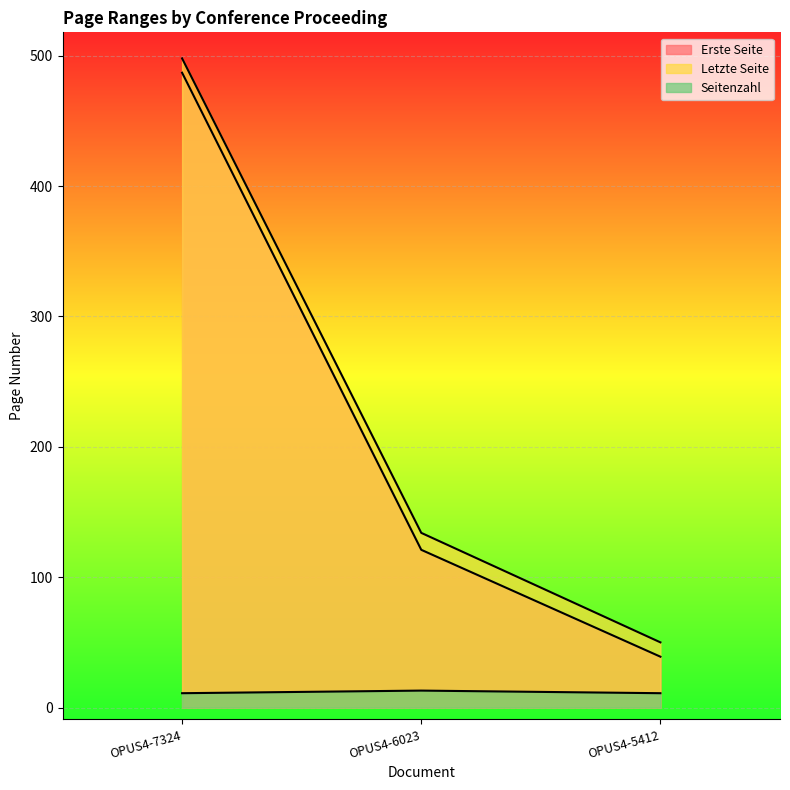

Reading right to left, list all the values displayed in this chart.

Erste Seite: OPUS4-5412=39	OPUS4-6023=121	OPUS4-7324=487
Letzte Seite: OPUS4-5412=50	OPUS4-6023=134	OPUS4-7324=498
Seitenzahl: OPUS4-5412=11	OPUS4-6023=13	OPUS4-7324=11